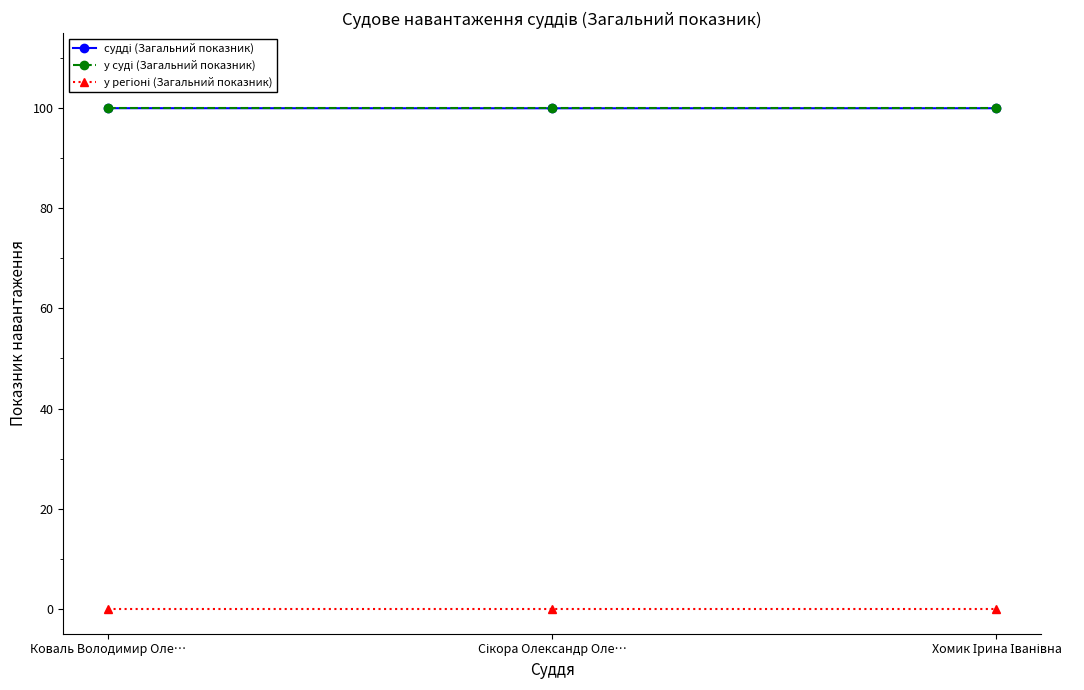

At how many categories does at least one series exceed 87?

3